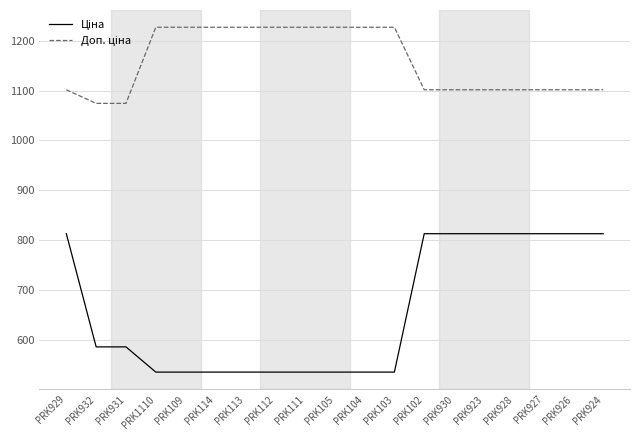

What is the spread (max minus min) of values at PRK924?

288.7